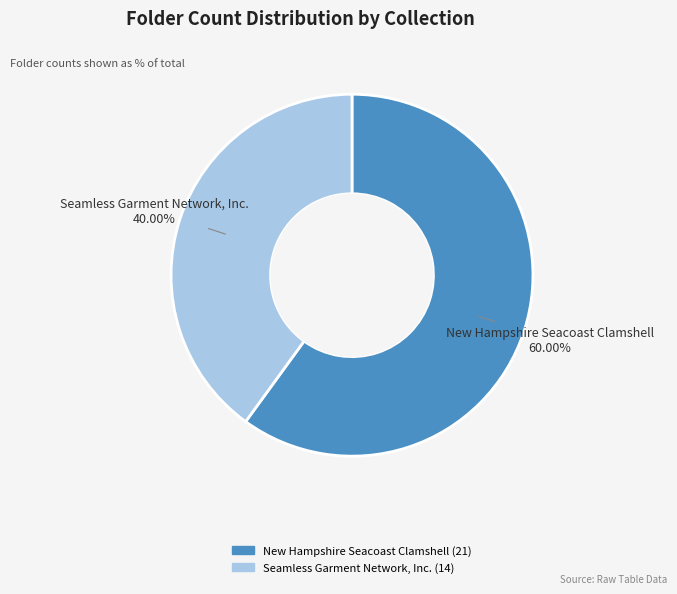

Do Seamless Garment Network, Inc. and New Hampshire Seacoast Clamshell together represent more than half of the pie?

Yes